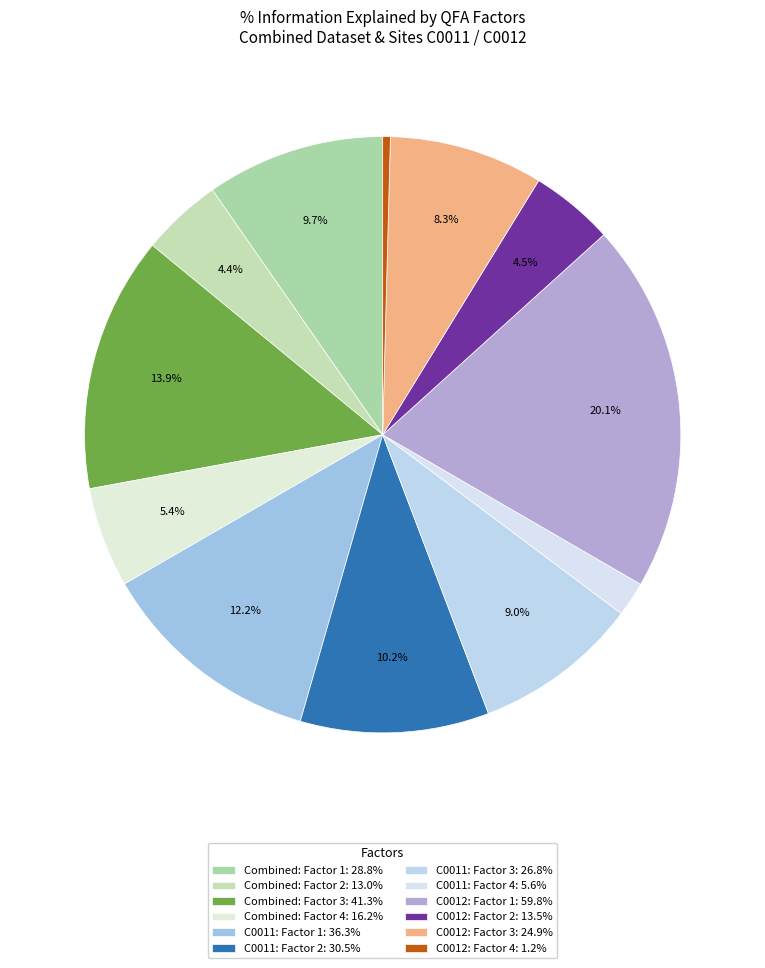

Combined, what portion of the pie is C0012: Factor 3 and C0012: Factor 1?

28.4%